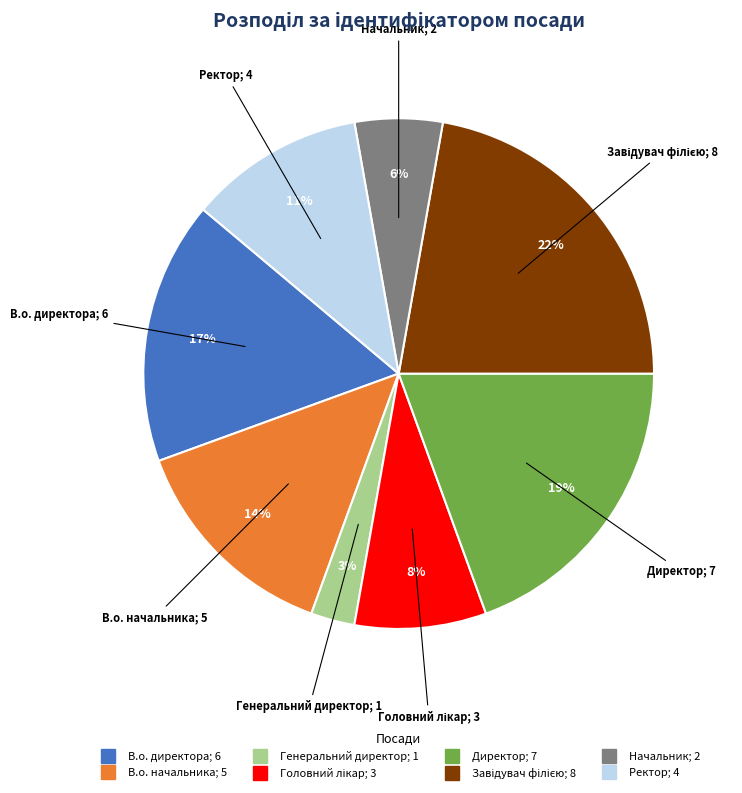

To the nearest percent, what is the difference between the Генеральний директор and Ректор slice percentages?

8%